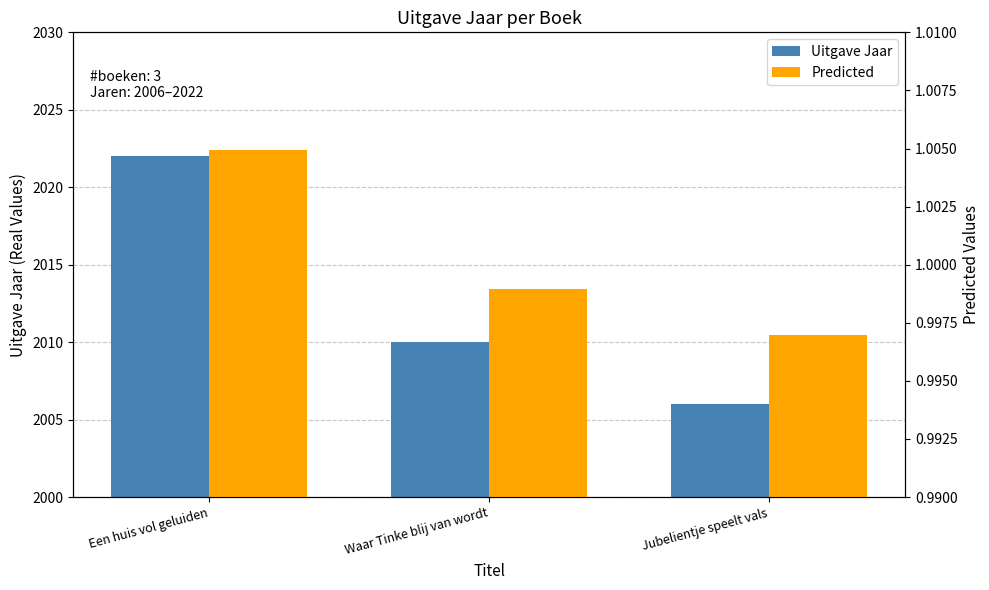

Which series has the largest total across all categories?

Uitgave Jaar